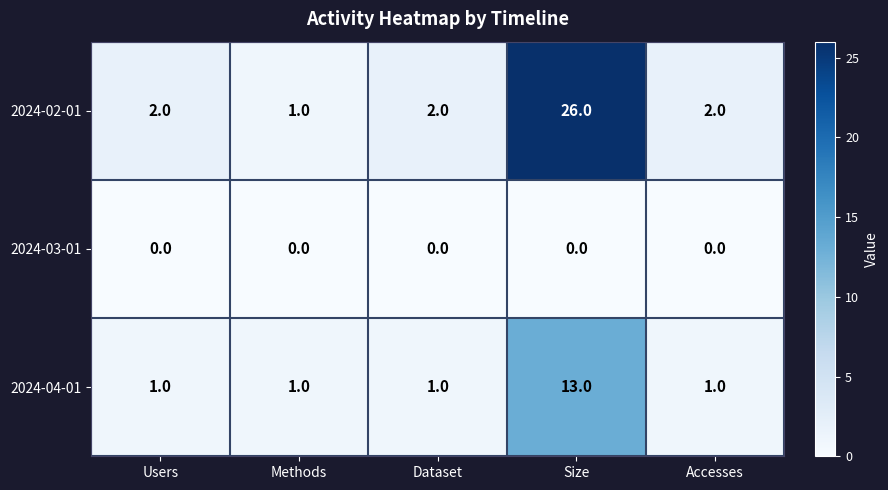

Which label corresponds to the largest value in the chart?

Size